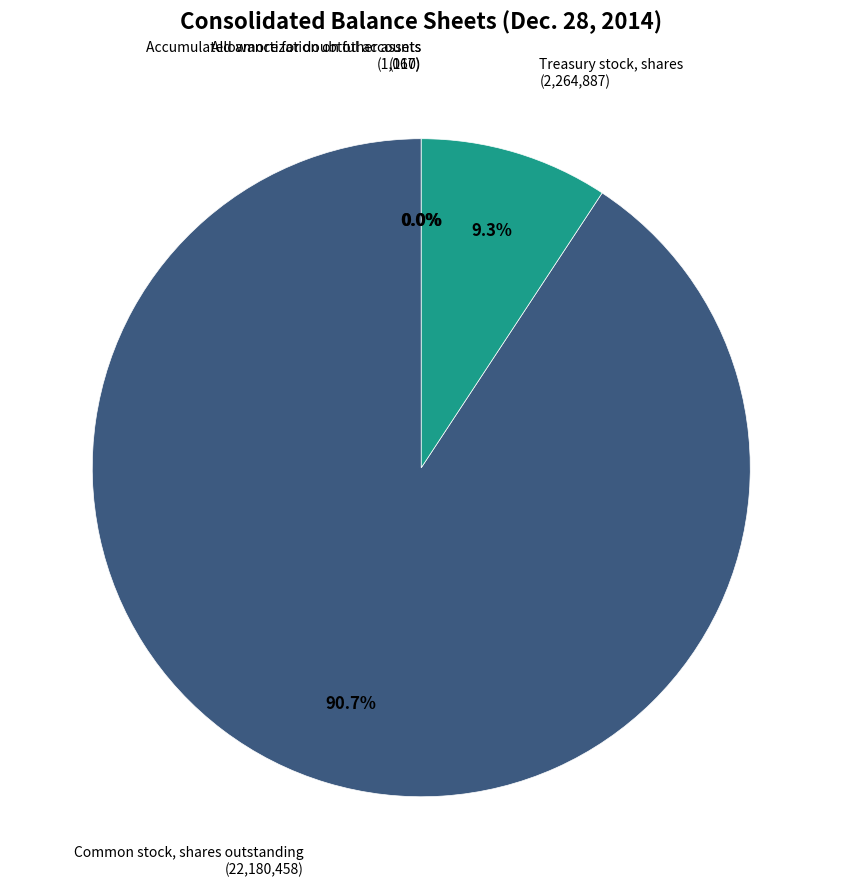

Does any single category account for the majority?

Yes